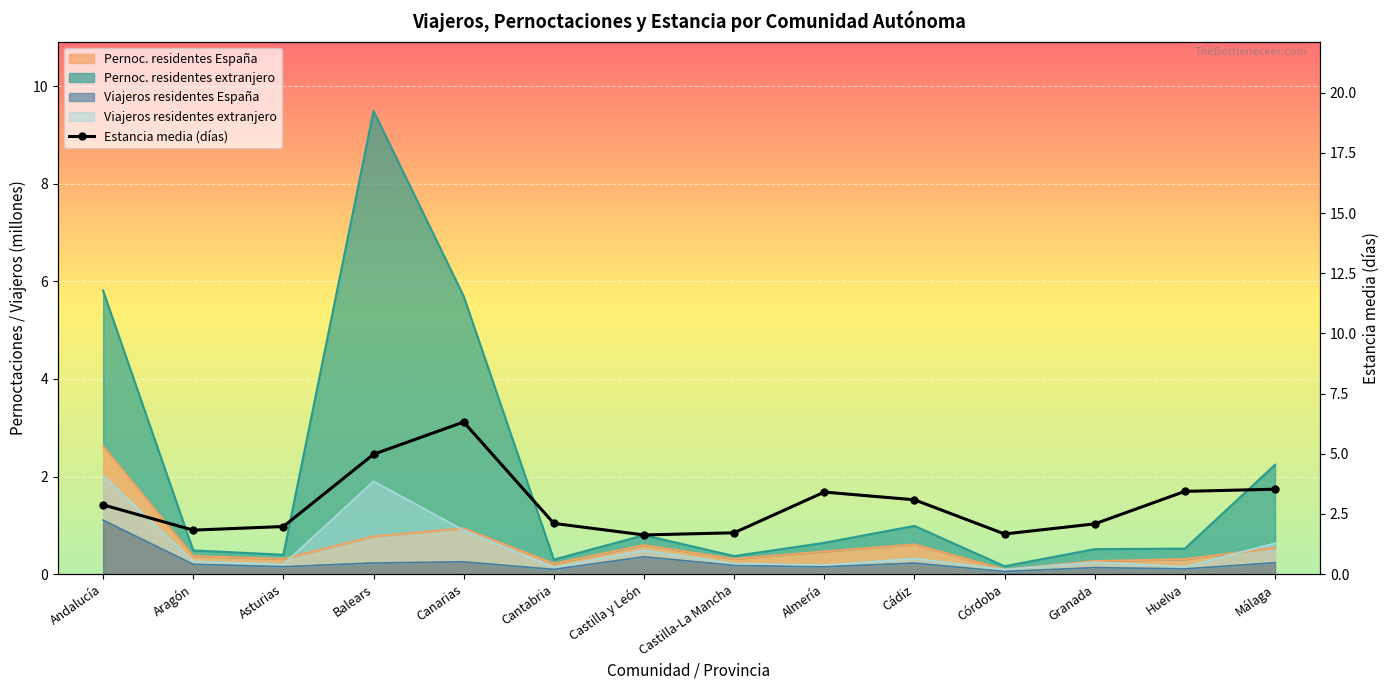

What is the average value?

2.9